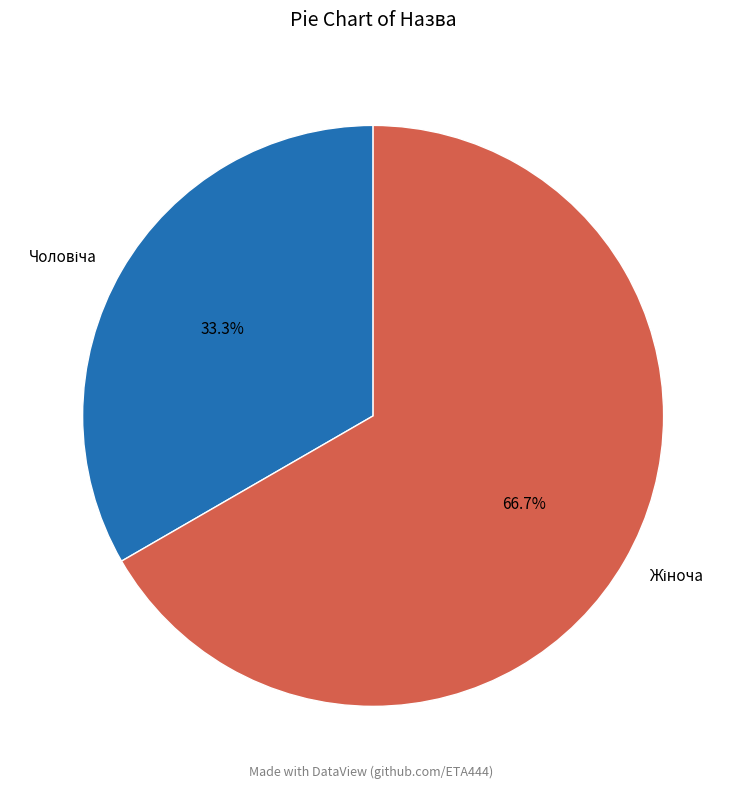

Is there a majority slice in this chart?

Yes